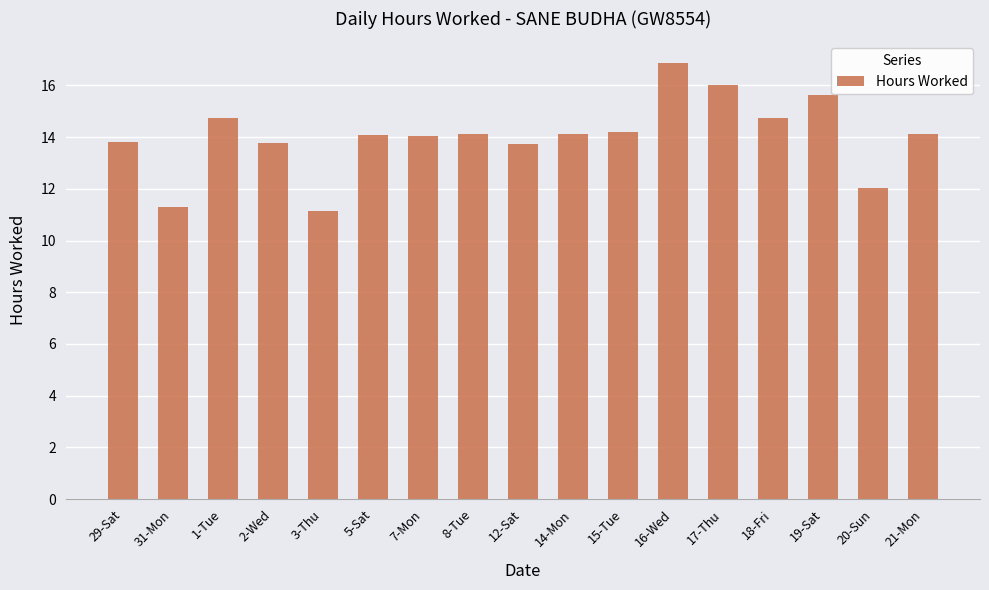

Which has a higher value, 20-Sun or 1-Tue?

1-Tue